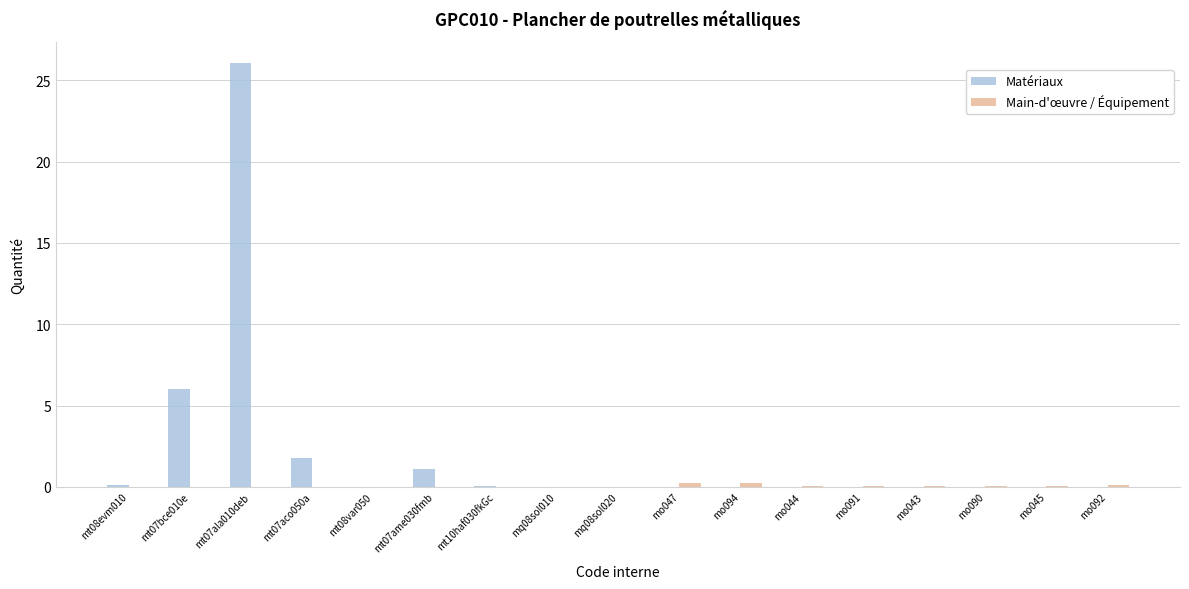

Which category has the highest value across all series?

mt07ala010deb